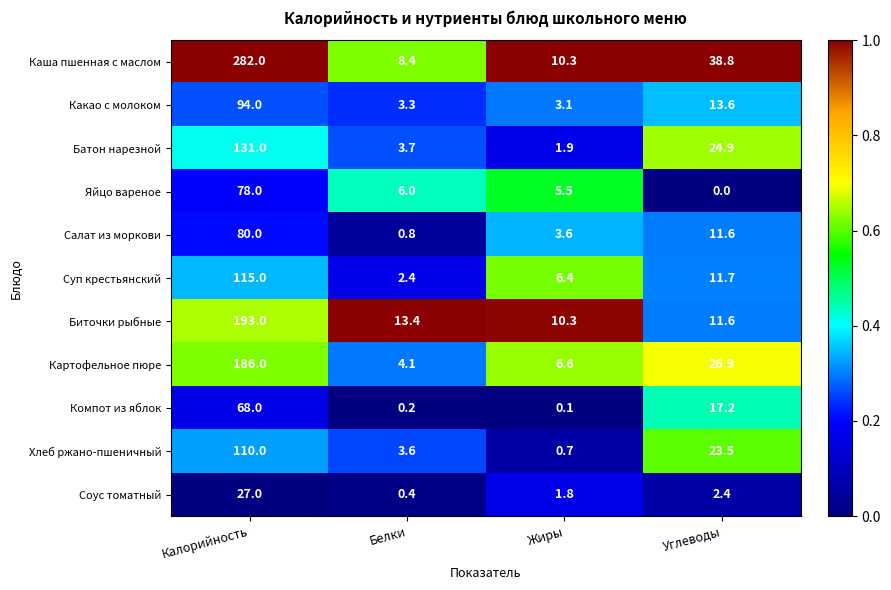

Rank the categories by Компот из яблок value from lowest to highest.

Жиры, Белки, Углеводы, Калорийность